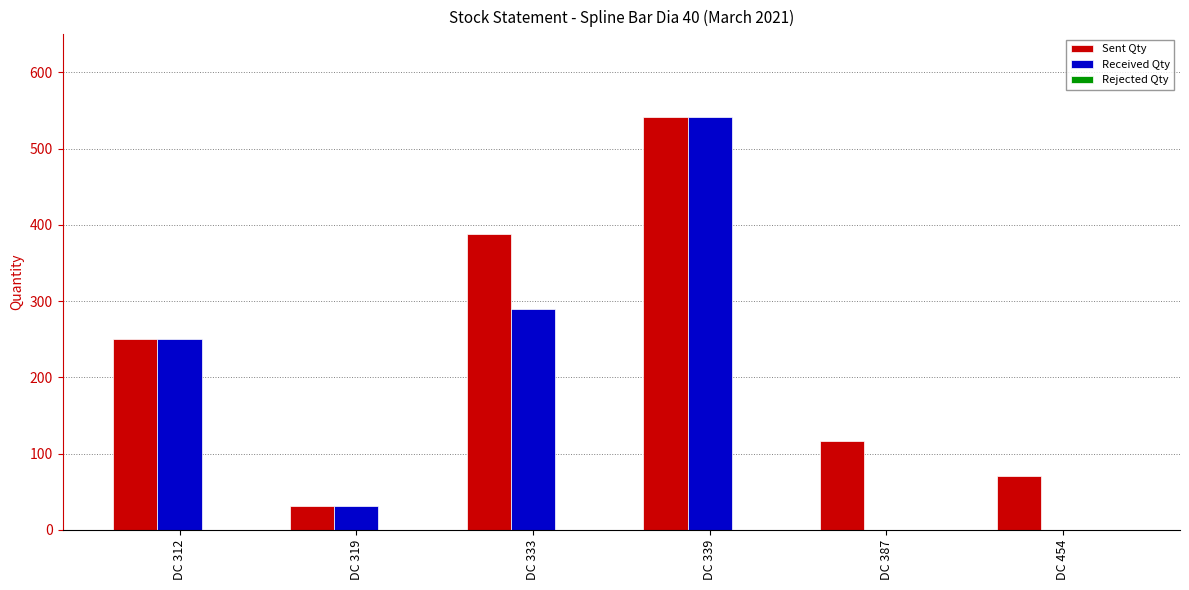

Is it true that Sent Qty equals 360 at DC 339?

False